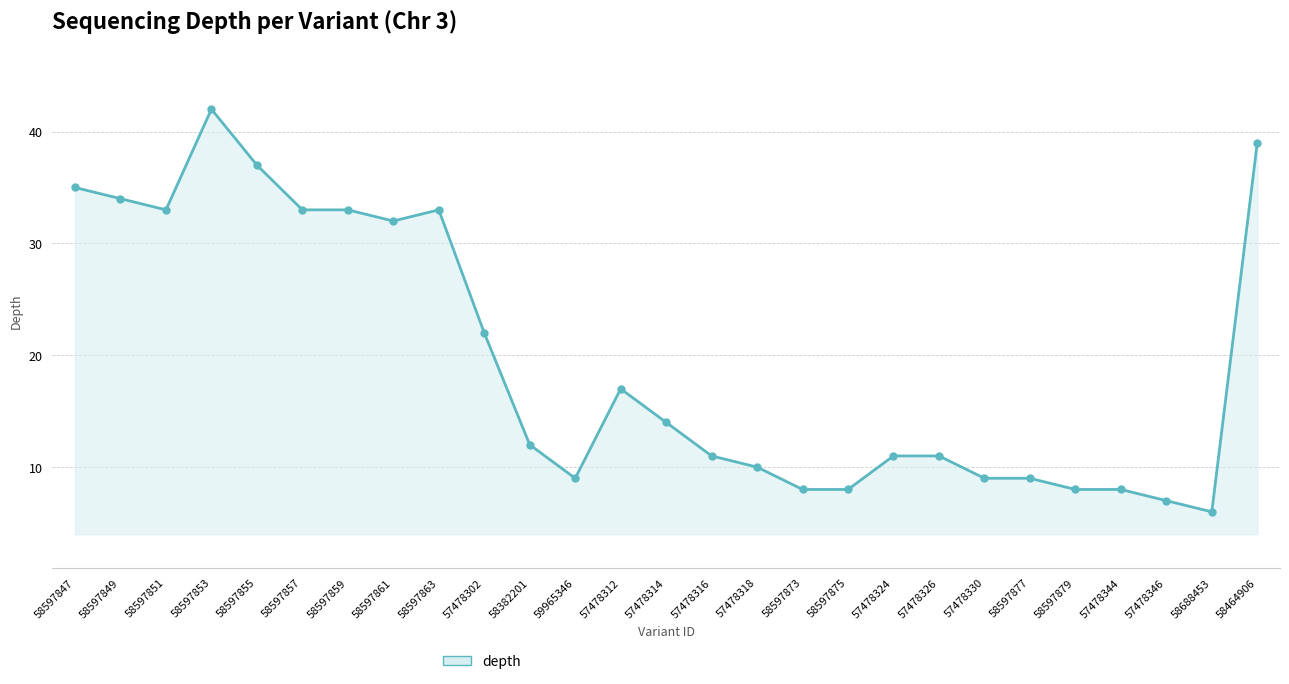

Which category has the highest value across all series?

58597853